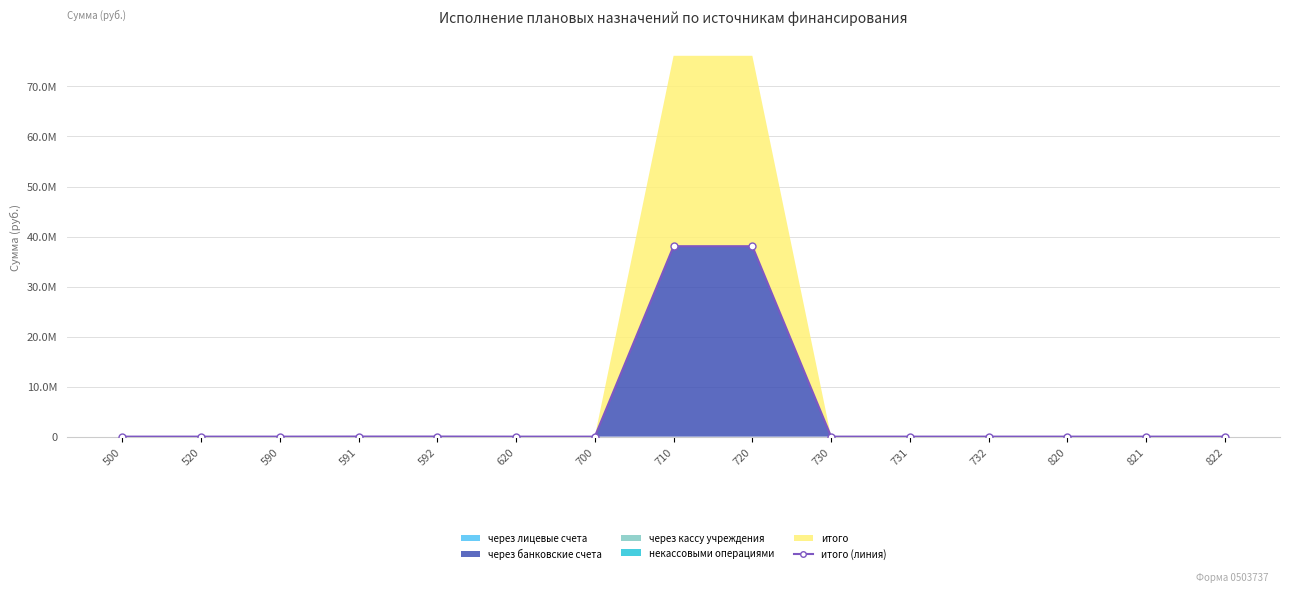

How many values exceed 0?

4